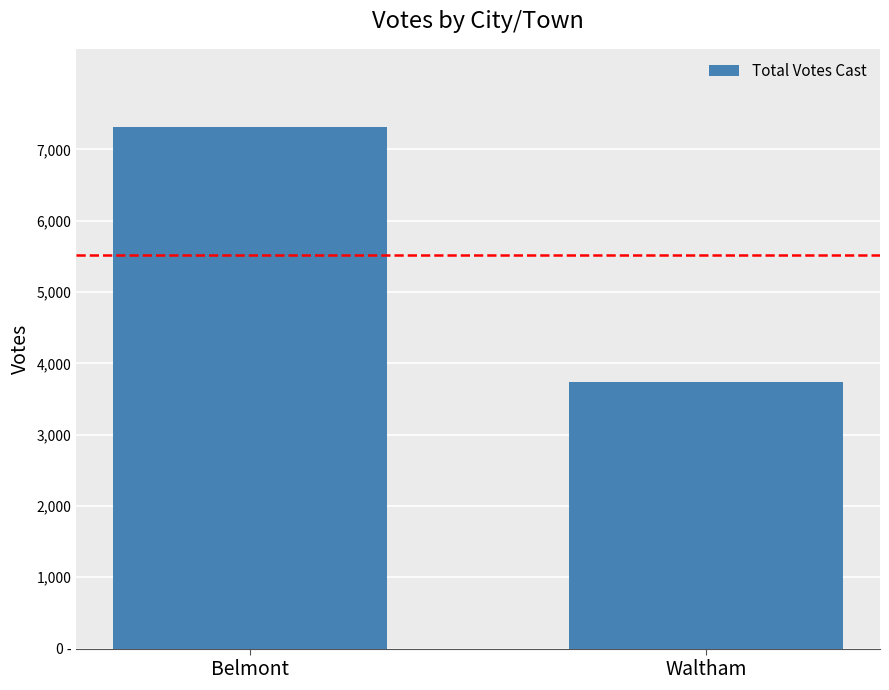

List the labels in order of value, smallest first.

Waltham, Belmont